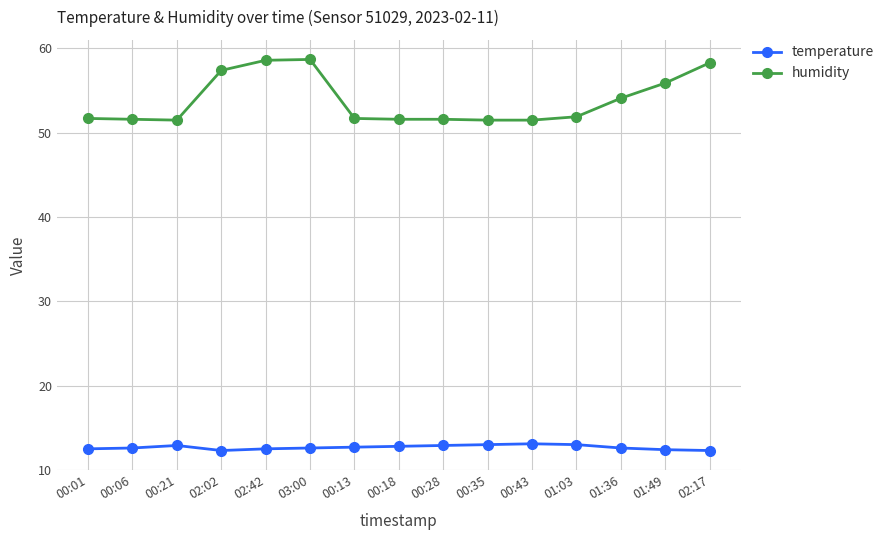

What is the minimum value shown in the chart?

12.3